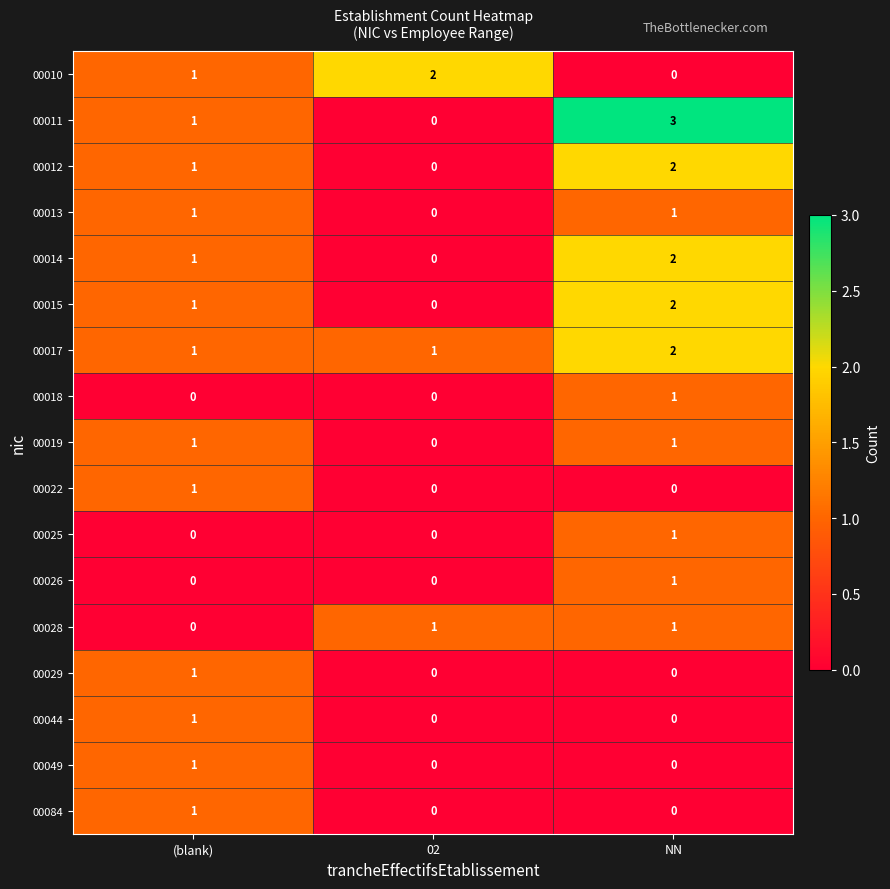

At which category is the sum across all series the highest?

NN